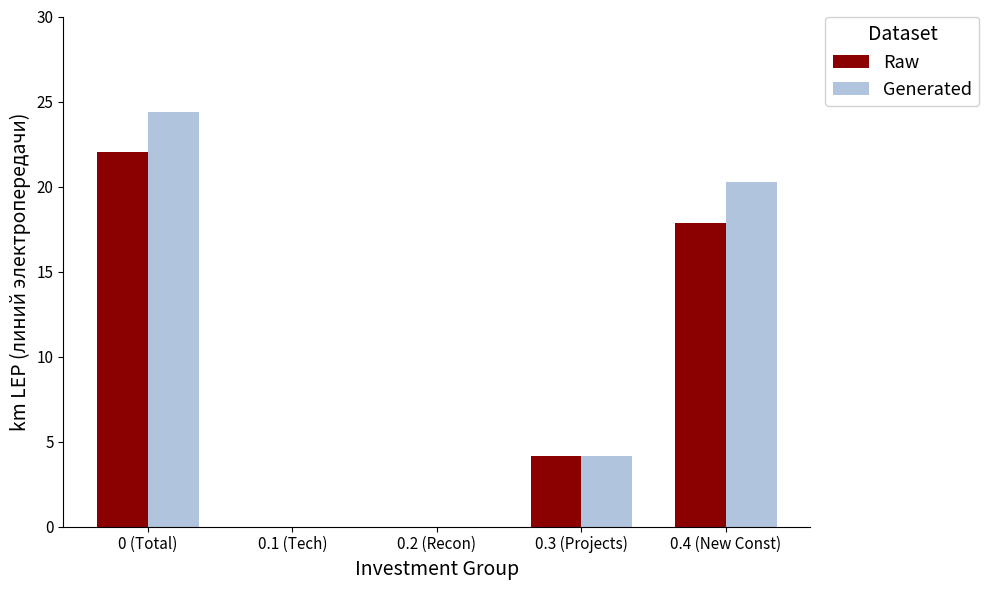

What is the average value of the Raw series?

8.8